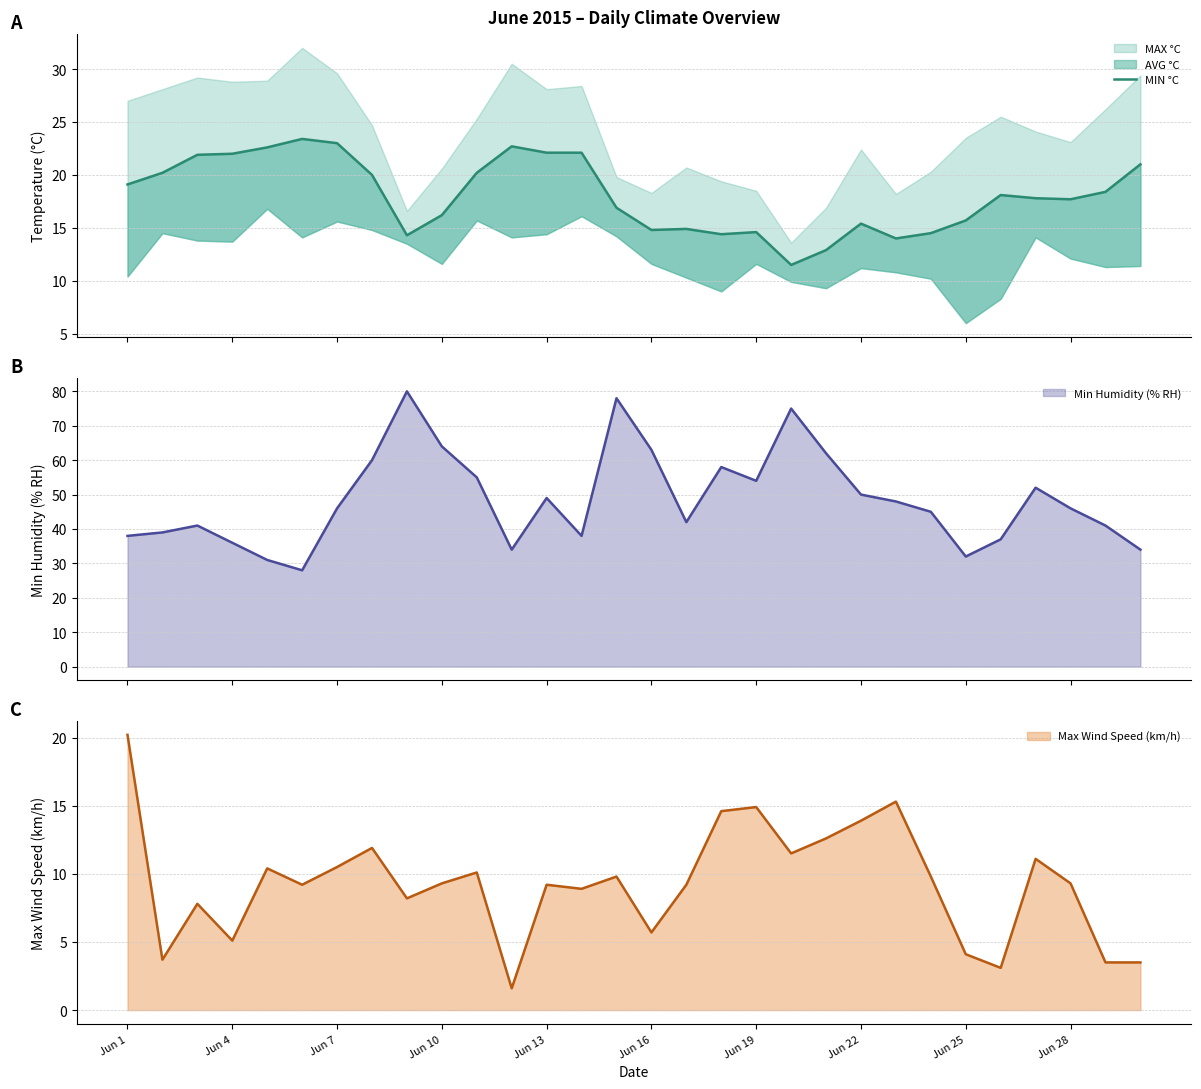

True or false: Windgeschwindigkeit (MAX km/h) and Relative Luftfeuchte oben (MIN % RH) cross at least once.

False